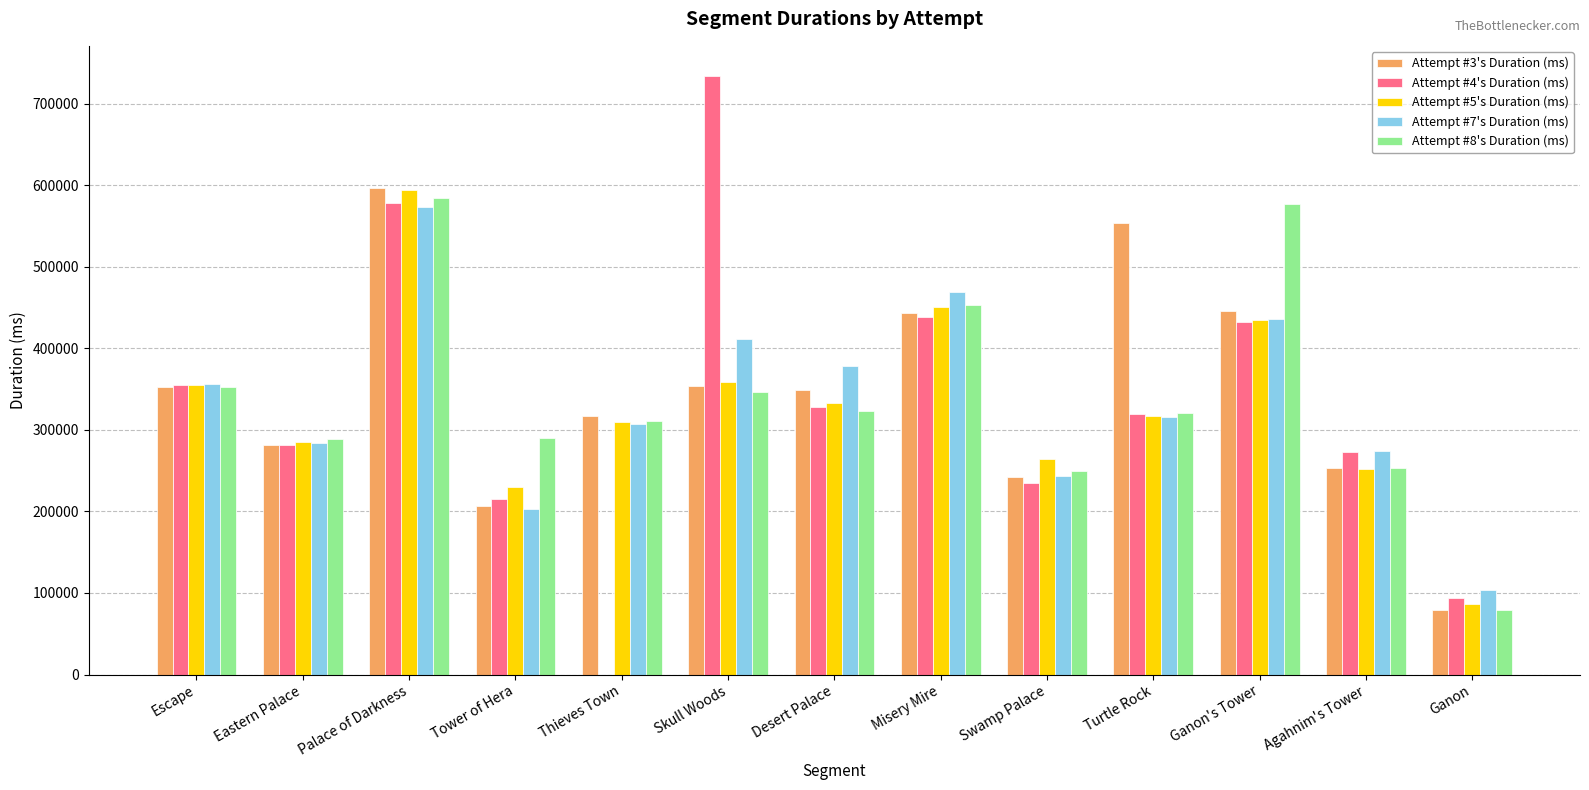

At which label does Attempt #8's Duration (ms) first exceed 321258?

Escape